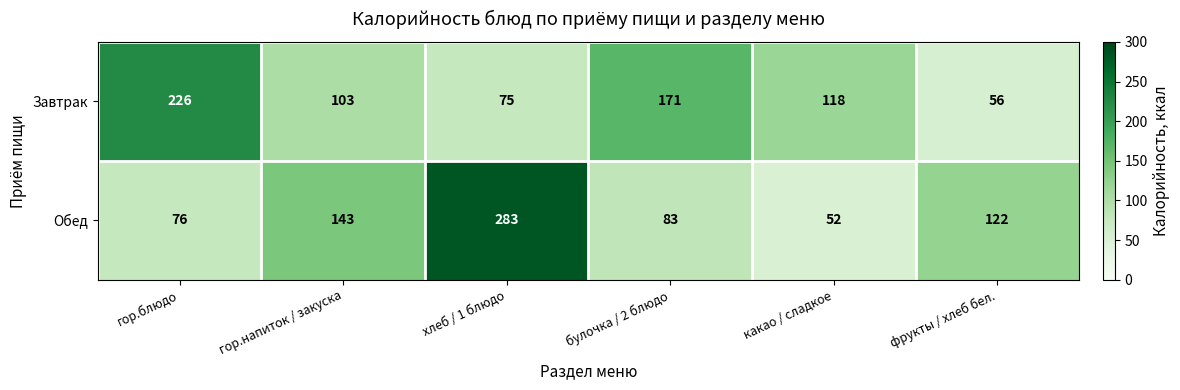

What is the minimum value shown in the chart?

52